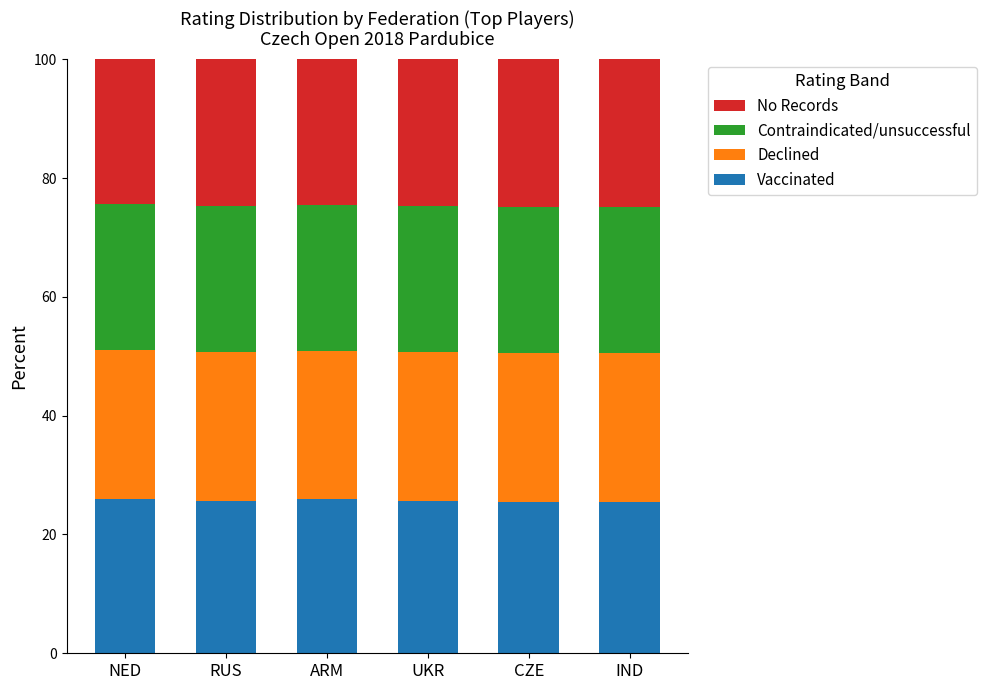

What is the minimum value for Vaccinated?

25.5